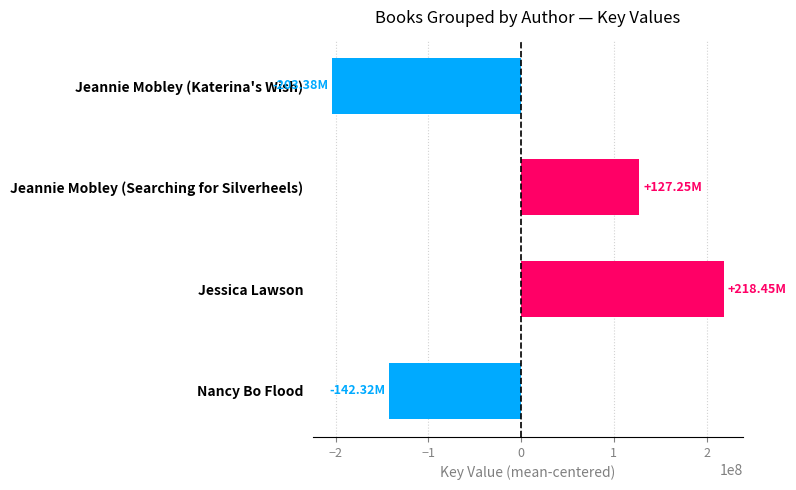

What is the difference between the values at Jeannie Mobley (Katerina's Wish) and Jeannie Mobley (Searching for Silverheels)?

330625000